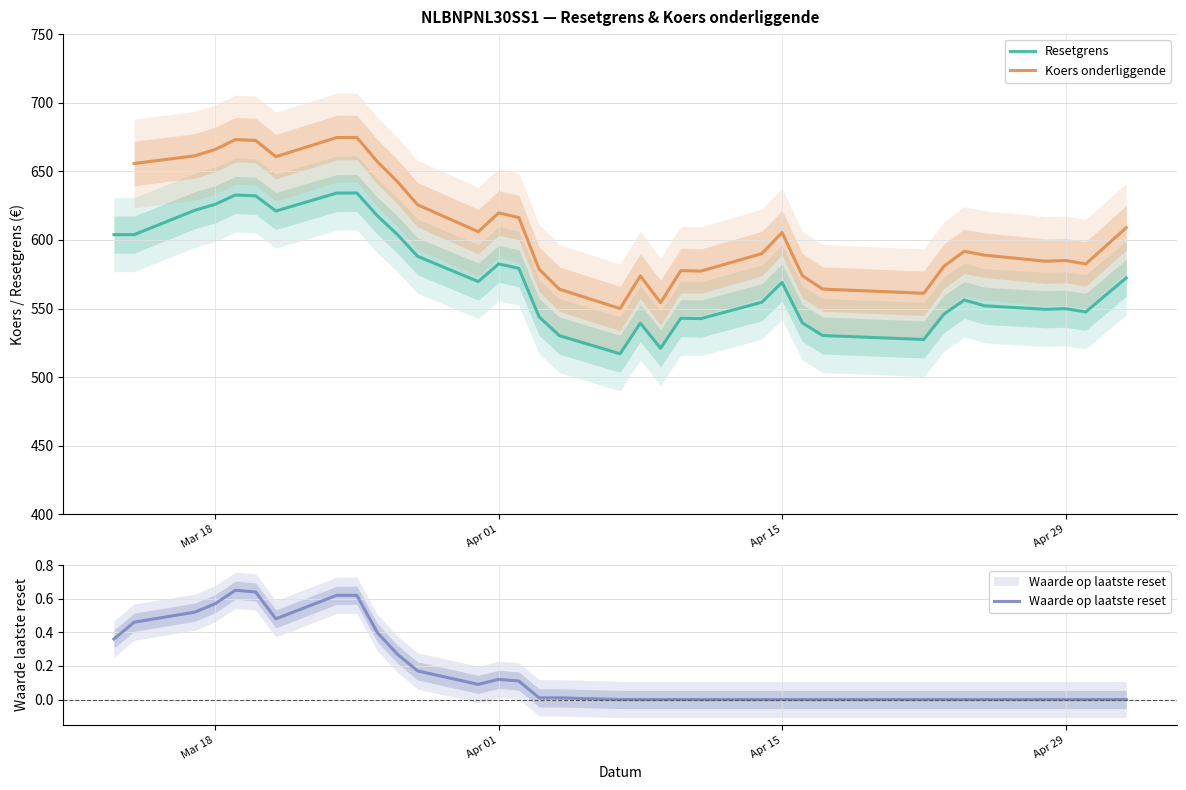

What are all the series names shown in the legend?

Resetgrens, Koers onderliggende, Waarde op laatste reset